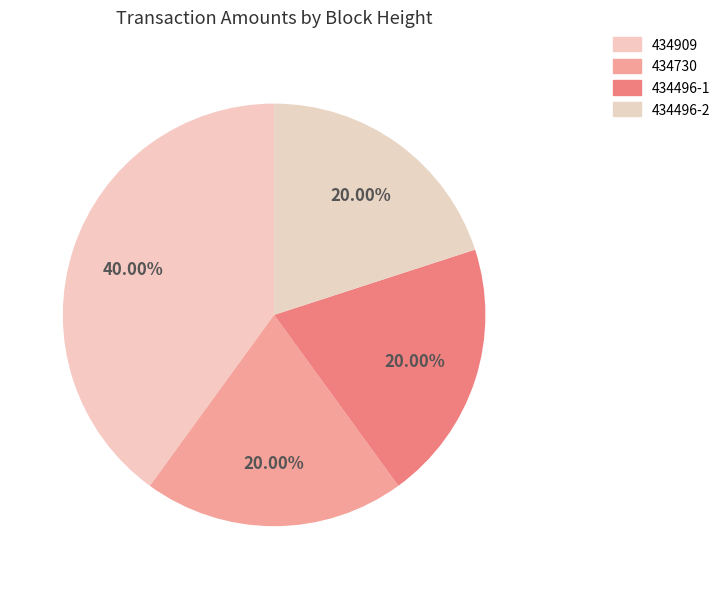

How many segments does this pie chart have?

4